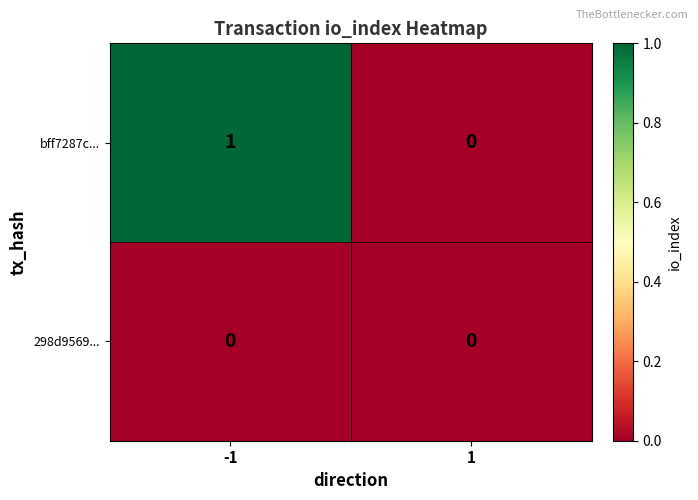

Reading right to left, transcribe all the data shown in this chart.

bff7287c...: 1=0	-1=1
298d9569...: 1=0	-1=0